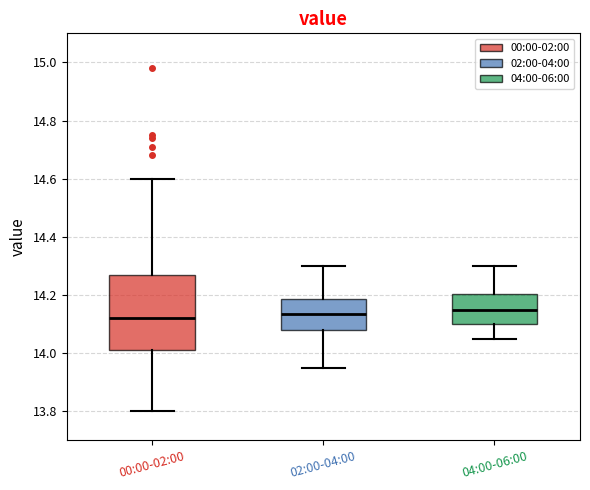

Reading left to right, read every box against the y-axis: the position of its median line, the range the box covers, and the ends of its whiskers. The values are not printed on the chart, so give them approximately, as read against the axis.

00:00-02:00: median 14.12, box 14.02 to 14.26, whiskers 13.80 to 14.60
02:00-04:00: median 14.14, box 14.08 to 14.18, whiskers 13.96 to 14.30
04:00-06:00: median 14.16, box 14.10 to 14.20, whiskers 14.06 to 14.30